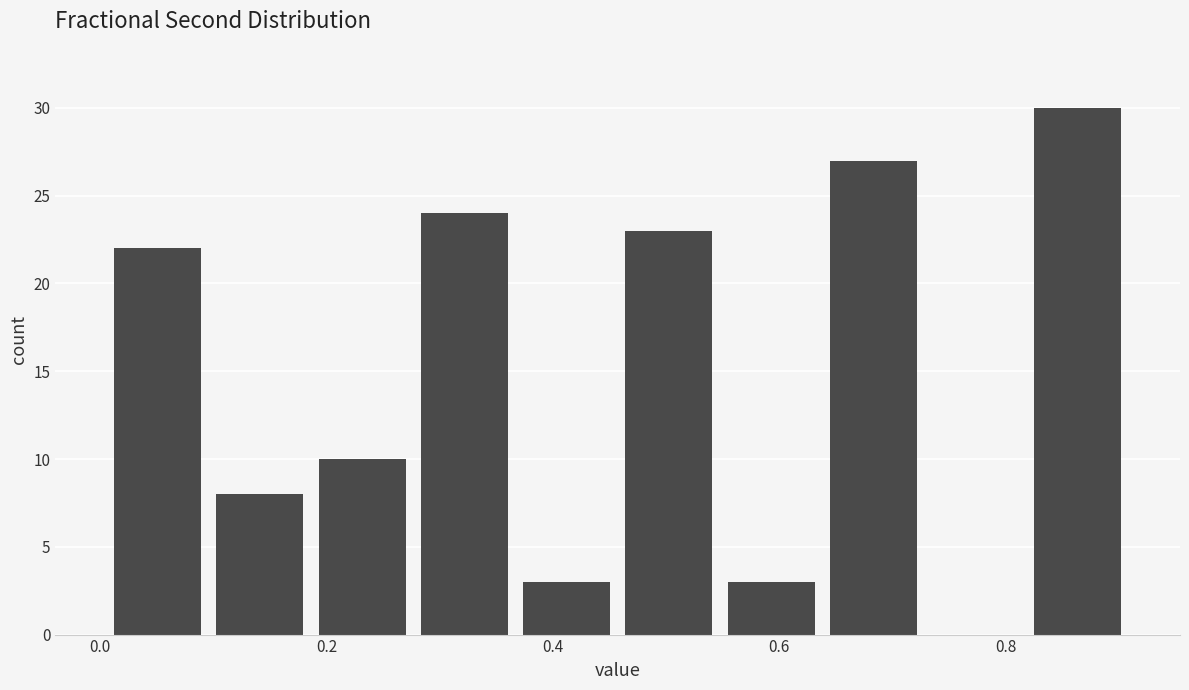

Reading left to right, transcribe this chart: for each bar, give the range it covers on the x-axis and its height. Neither the bar edges nor the heights are printed on the chart, so give them approximately, as read against the axes.

0.00 to 0.10: 22
0.10 to 0.18: 8
0.18 to 0.28: 10
0.28 to 0.36: 24
0.36 to 0.46: 3
0.46 to 0.54: 23
0.54 to 0.64: 3
0.64 to 0.72: 27
0.72 to 0.82: 0
0.82 to 0.90: 30